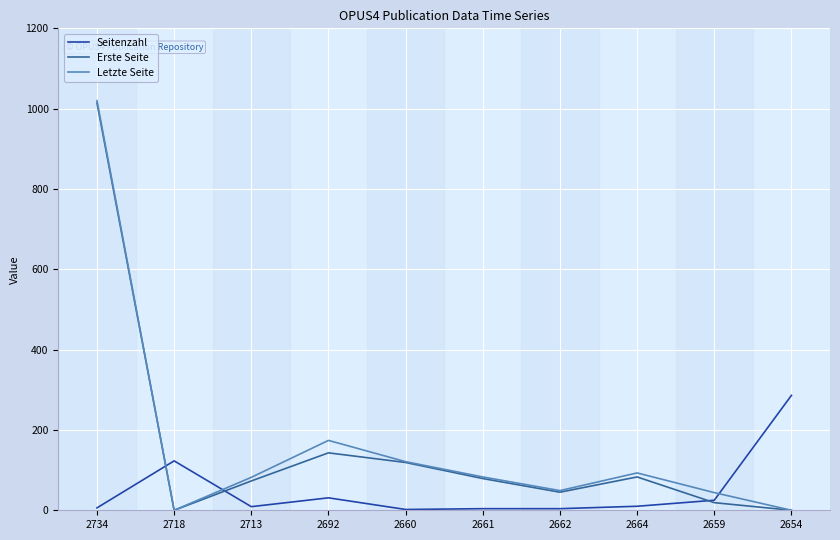

At how many categories does at least one series exceed 360?

1